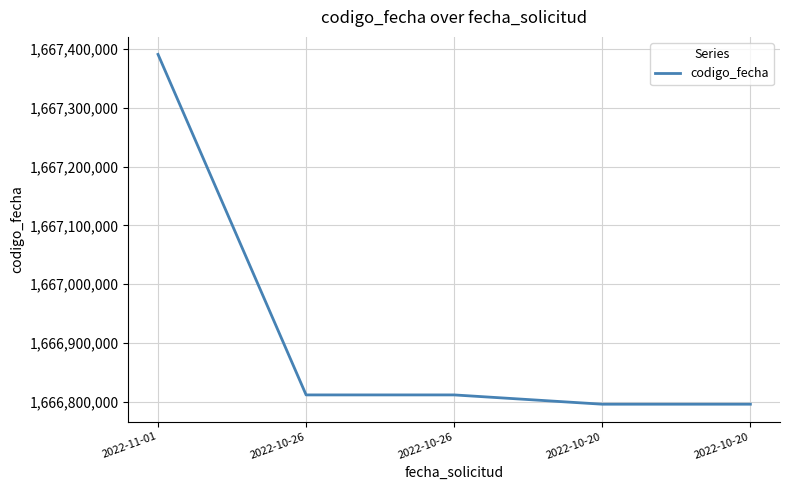

Where is the data nearest to the value 1667093374?

2022-10-26